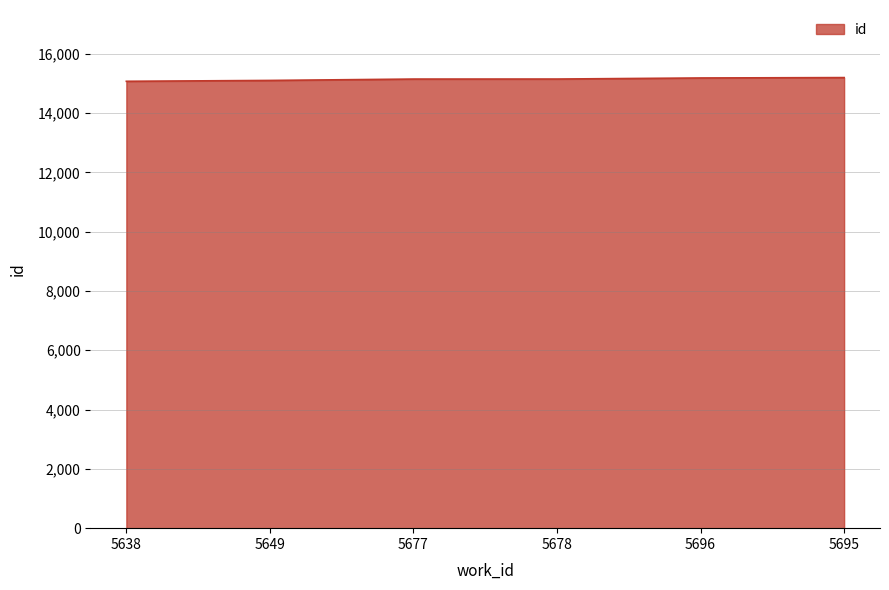

Is it true that the value at 5677 is 15148?

True